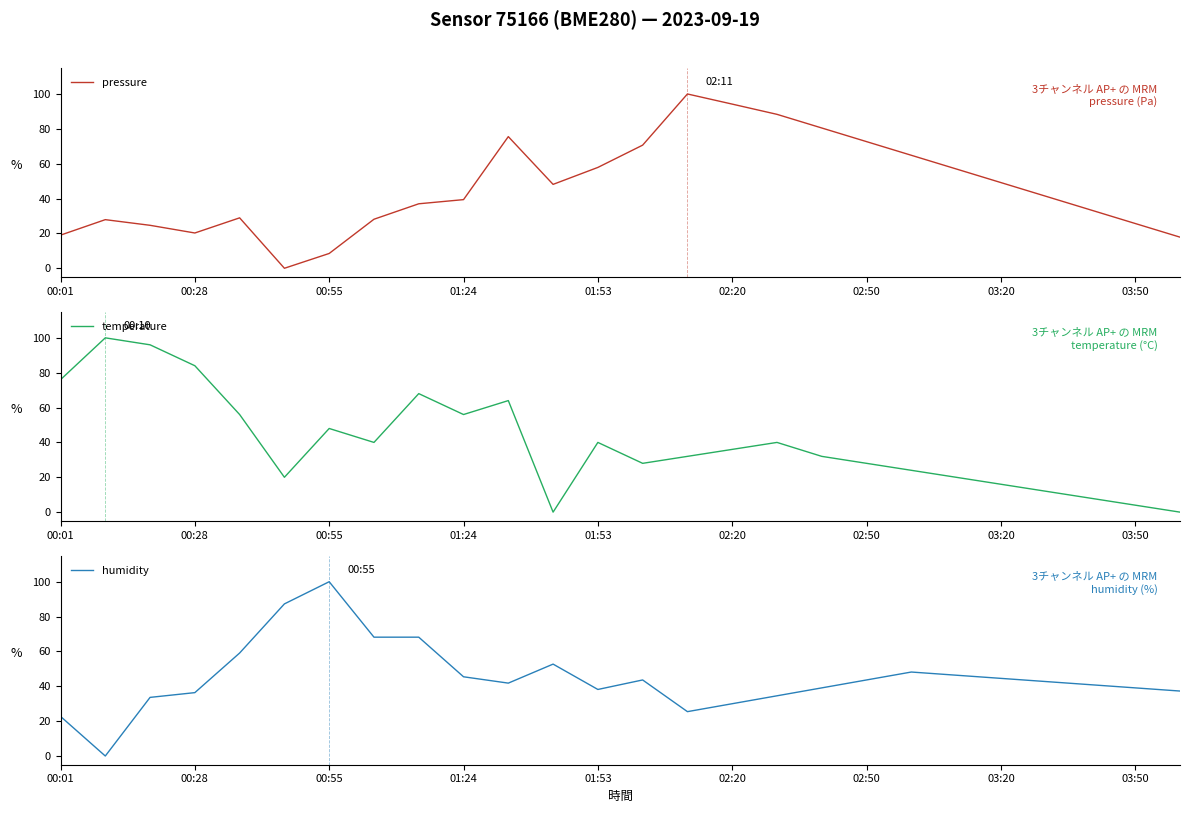

True or false: humidity has more than 1 interior local peaks.

True